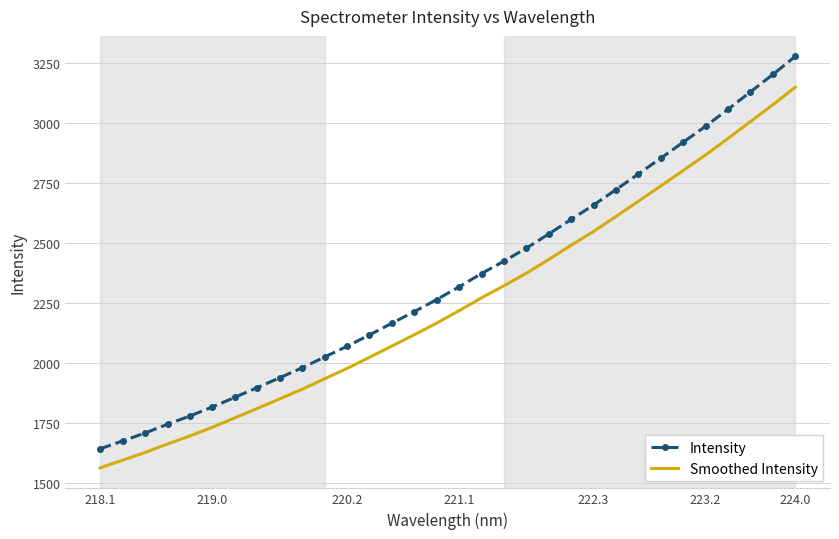

Which series has the largest total across all categories?

Intensity